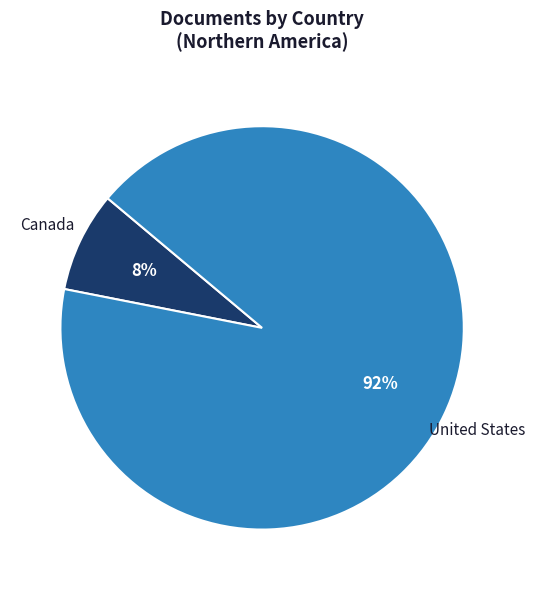

Is there a majority slice in this chart?

Yes